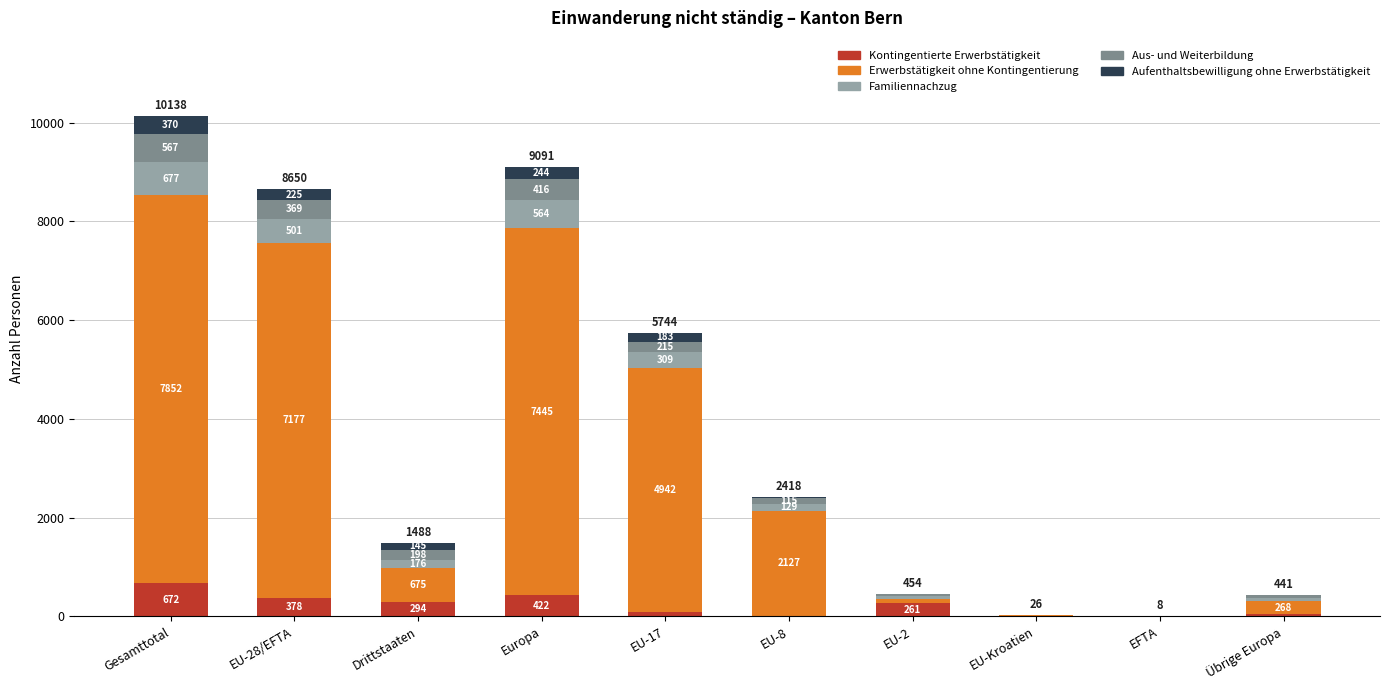

At which category is the sum across all series the highest?

Gesamttotal